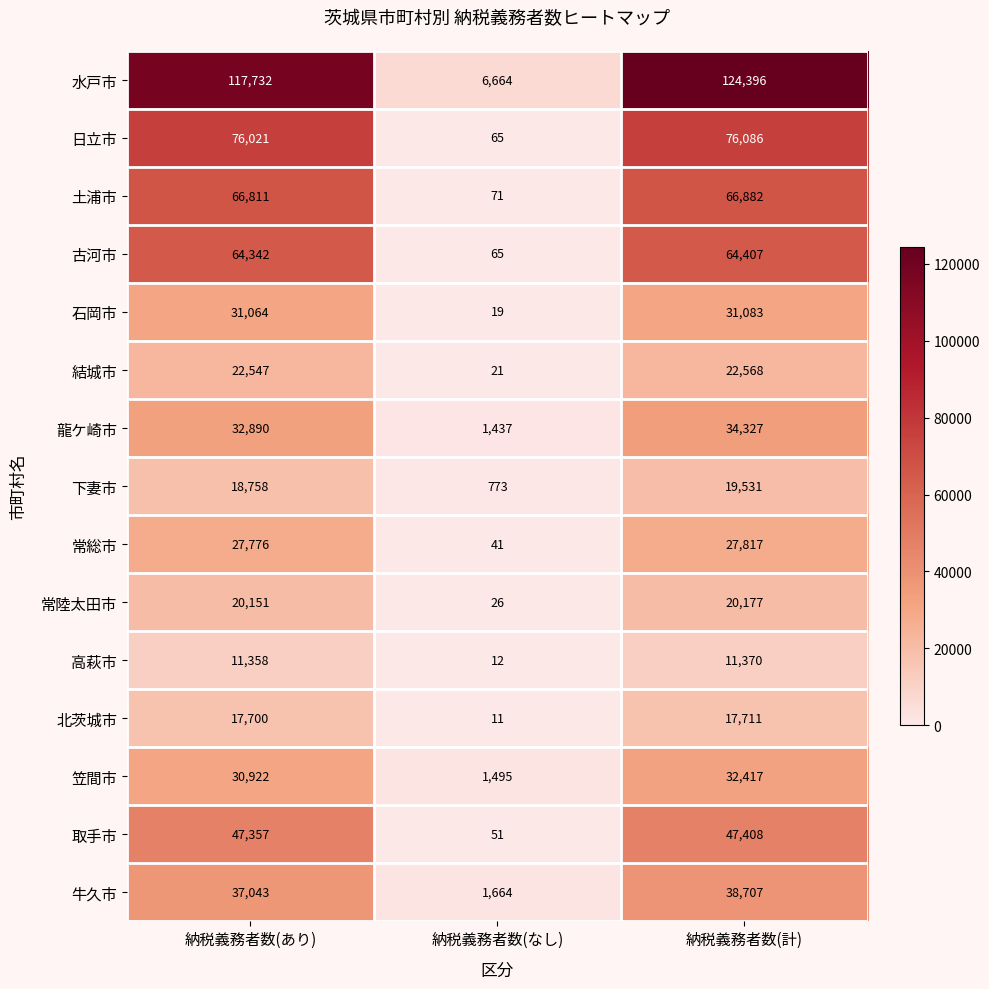

What is the minimum value for 結城市?

21